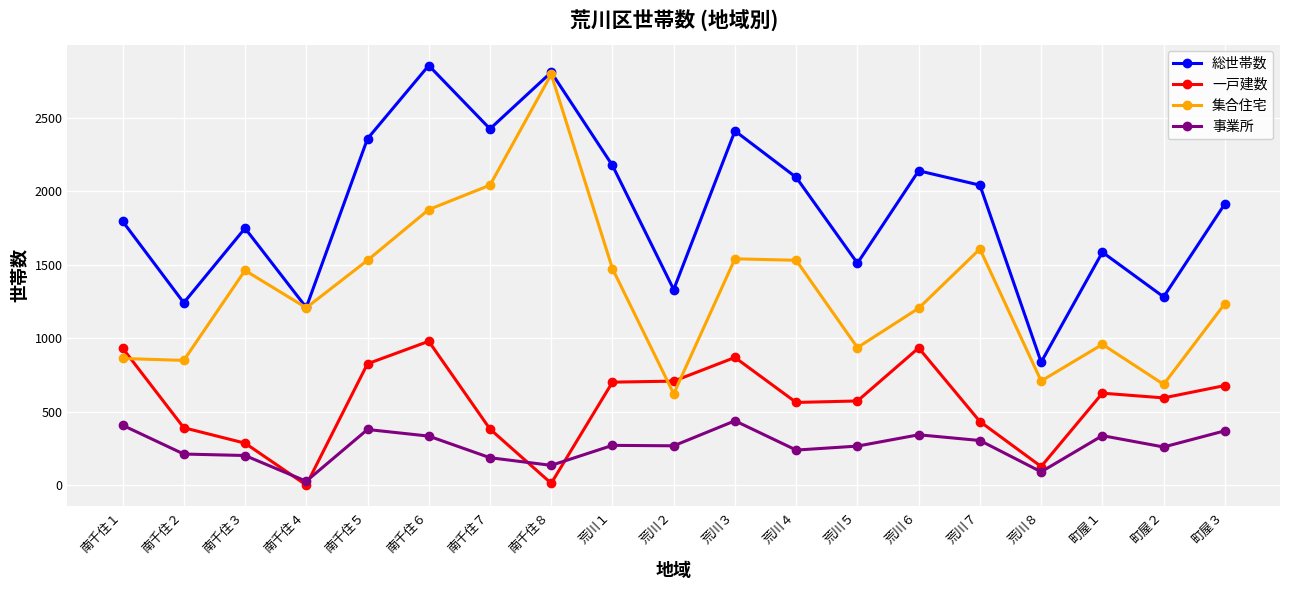

True or false: 総世帯数 and 一戸建数 intersect in this chart.

False